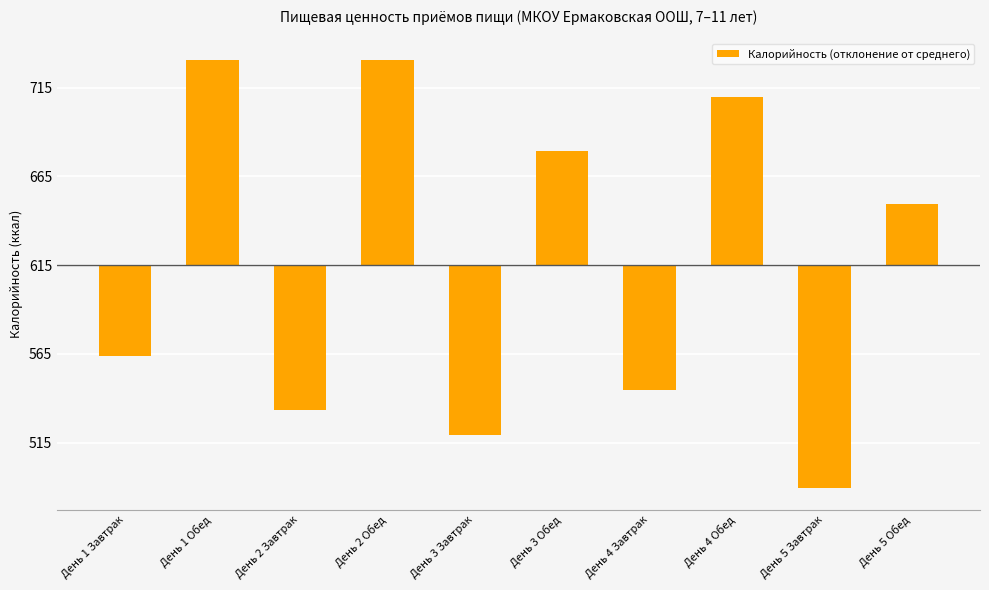

What is the change in value from День 1 Завтрак to День 2 Обед?

+167.0